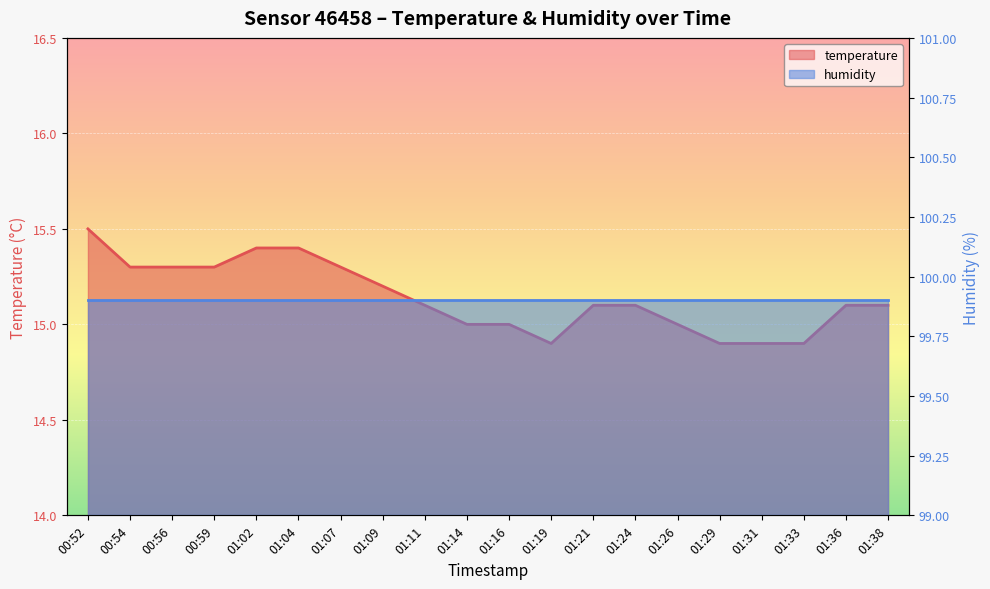

Between 01:07 and 01:31, which is larger?

01:07